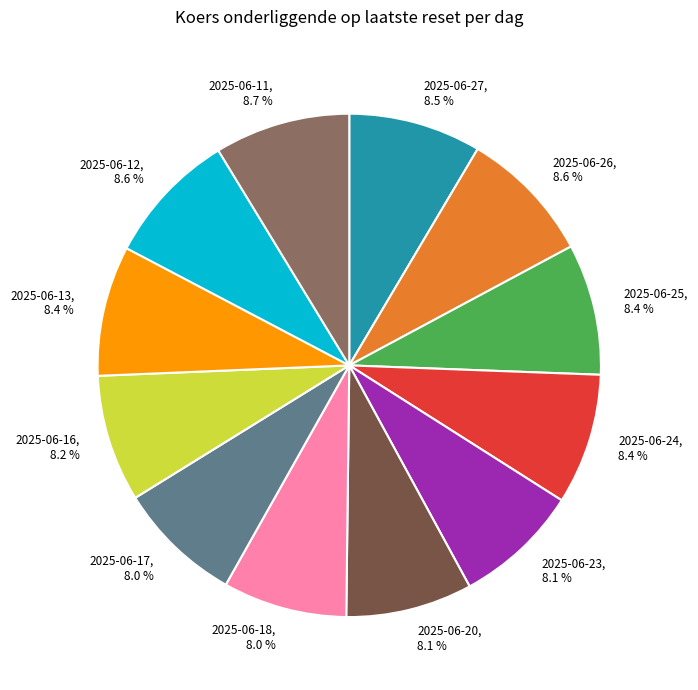

Approximately how many times larger is the value at 2025-06-16, 8.2 % compared to 2025-06-24, 8.4 %?

1.0